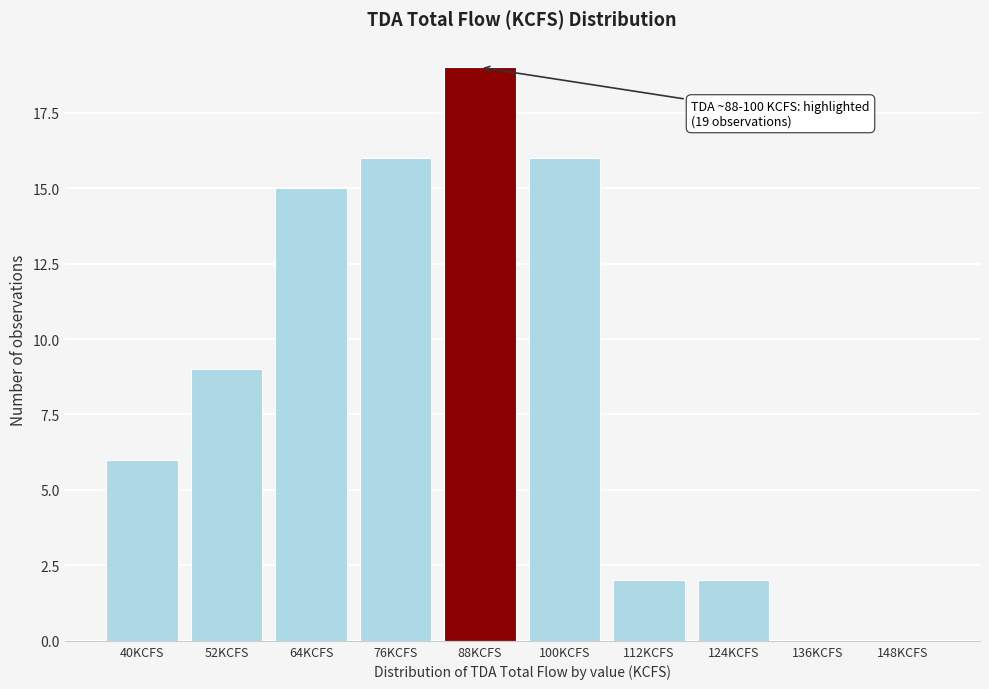

Reading left to right, extract all data points from this chart.

40KCFS=6	52KCFS=9	64KCFS=15	76KCFS=16	88KCFS=19	100KCFS=16	112KCFS=2	124KCFS=2	136KCFS=0	148KCFS=0